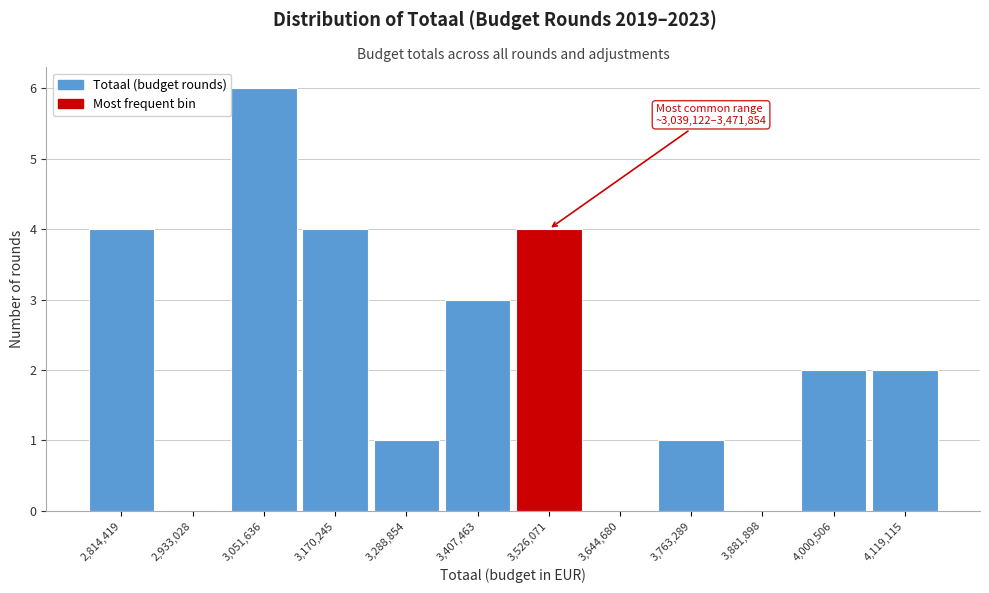

Which range on the x-axis has the tallest bar?

3000000 to 3120000